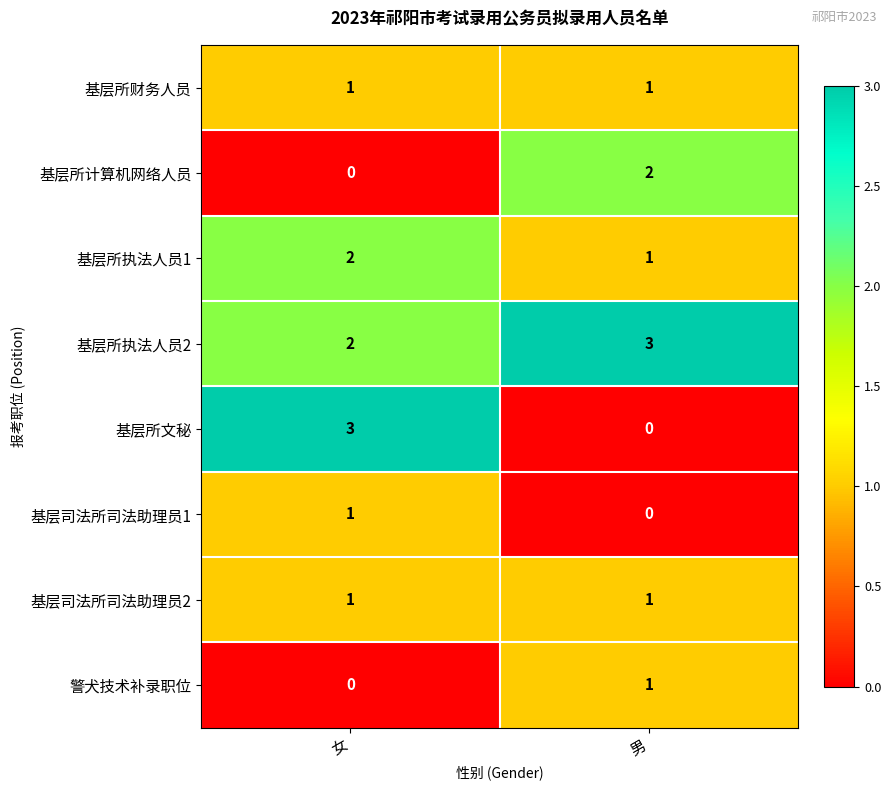

How many series are shown in this chart?

8